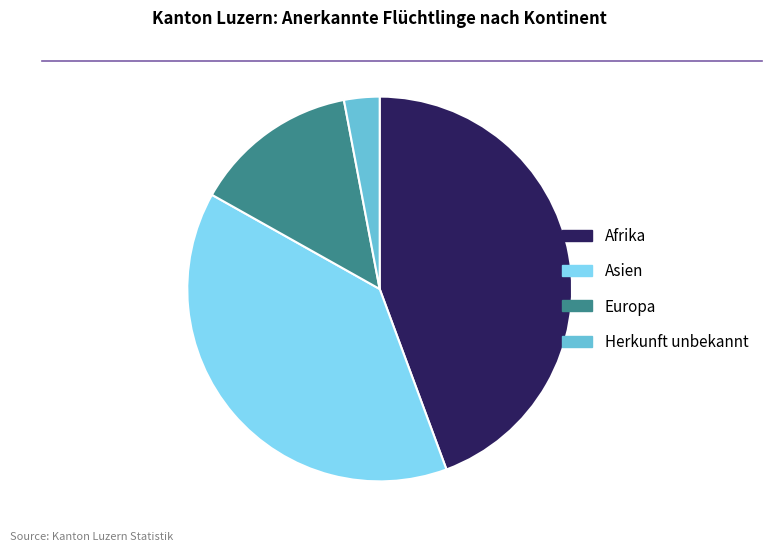

How many segments does this pie chart have?

4